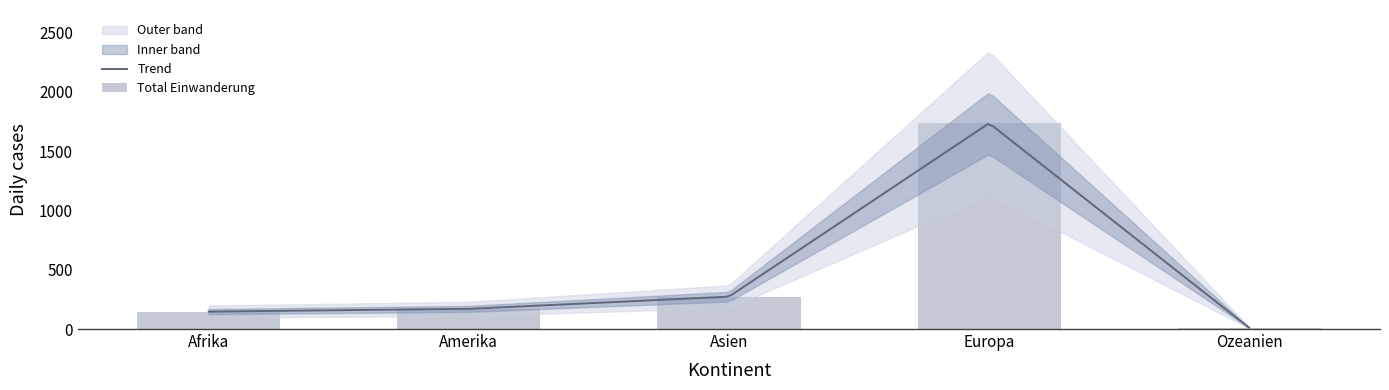

At which category is the sum across all series the highest?

Europa